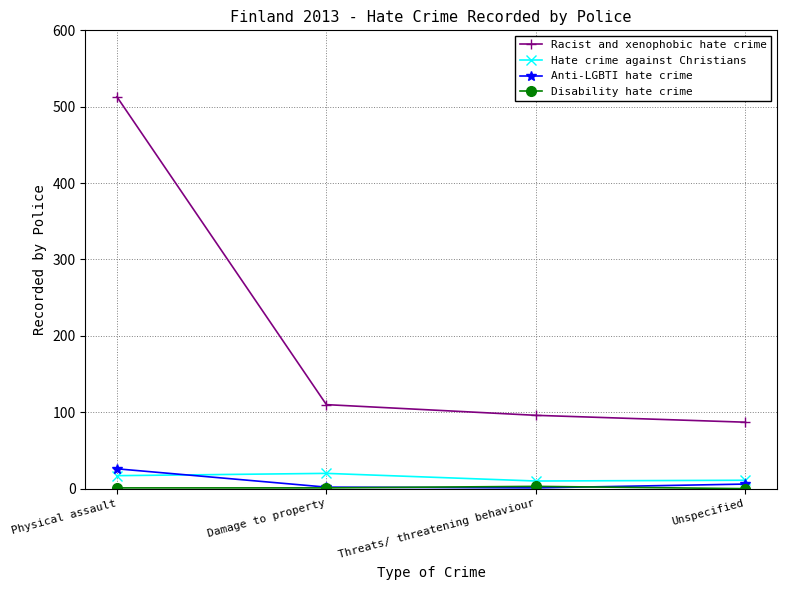

What is the total value across all series at Threats/ threatening behaviour?

110